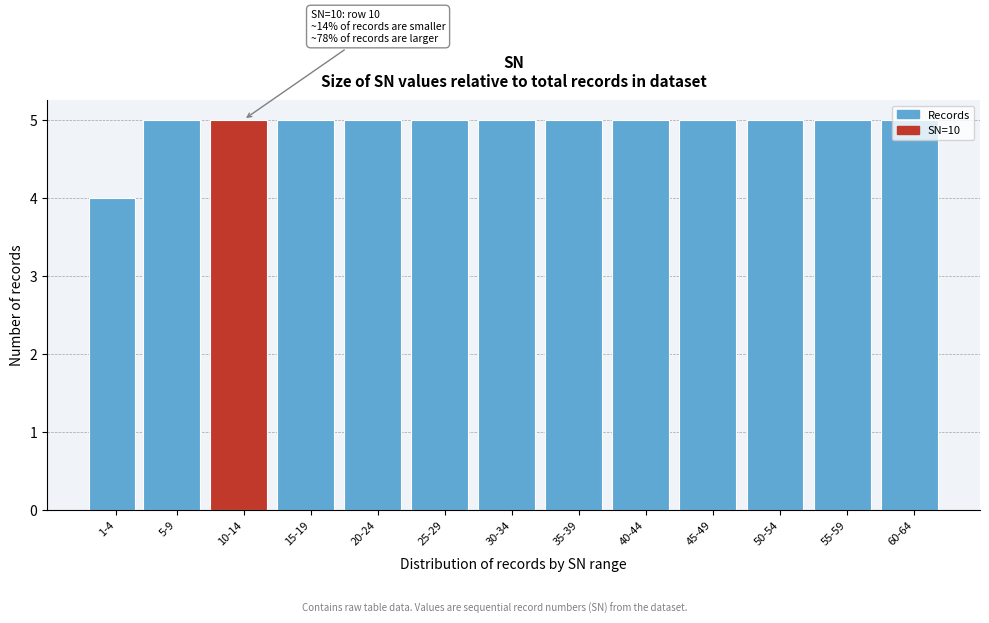

What is the label of the 3rd bar from the right?

50-54